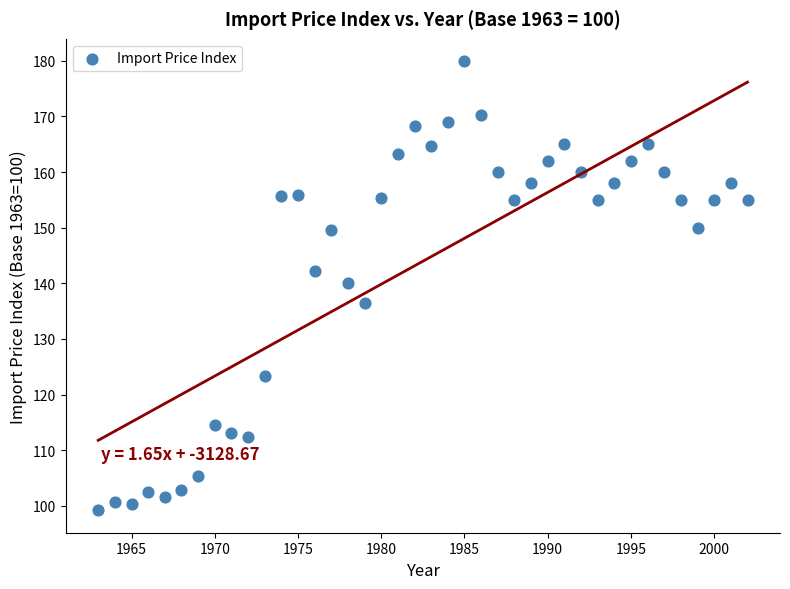

What is the range of X values (max minus min)?

39.0